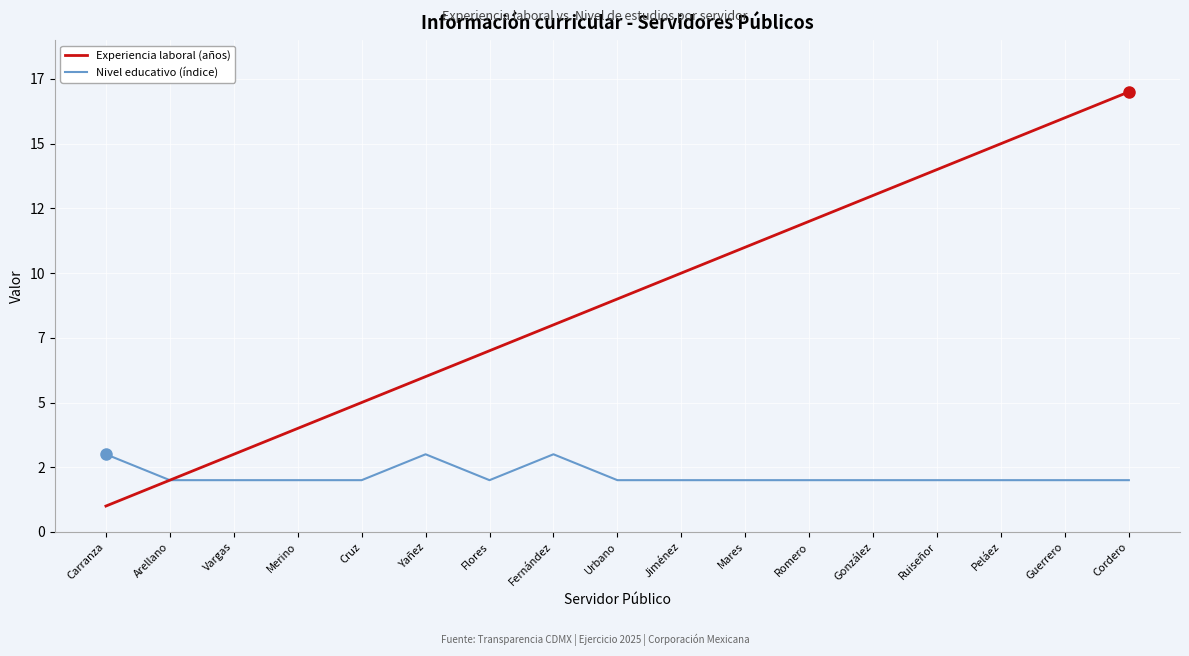

What are all the series names shown in the legend?

Experiencia laboral (años), Nivel educativo (índice)